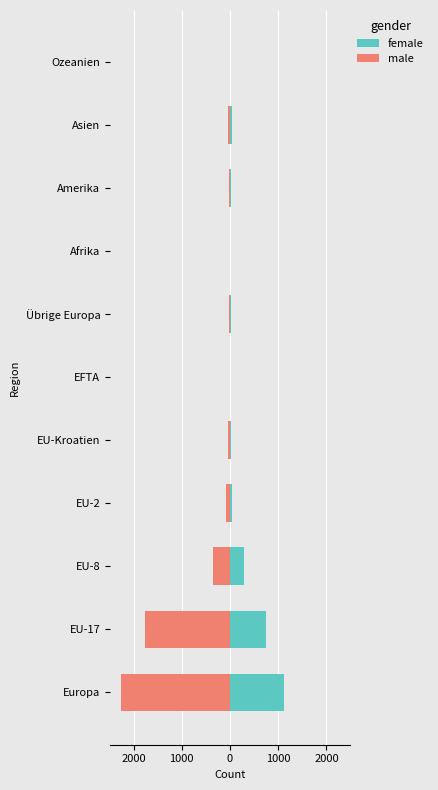

How many data points in male are less than -32?

5